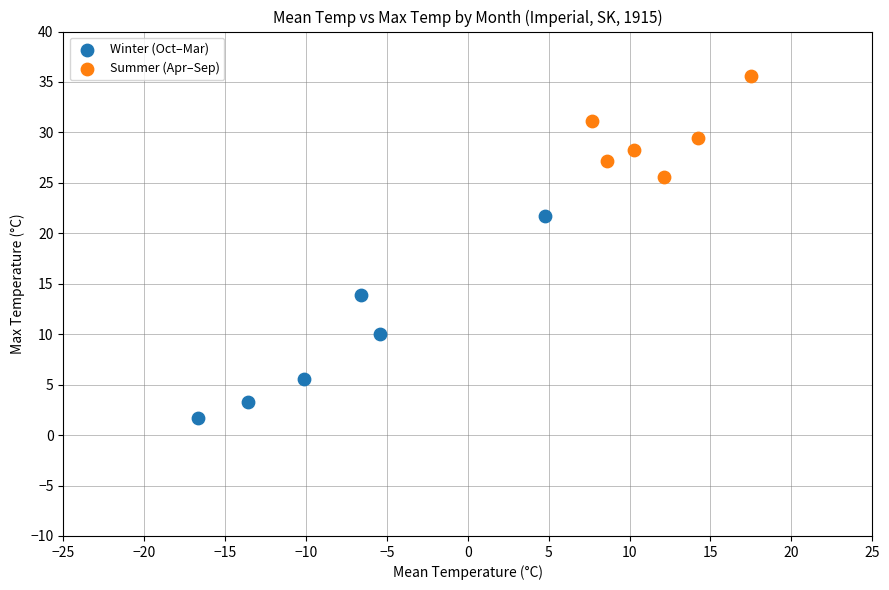

Which series reaches the maximum Y coordinate?

Summer (Apr–Sep)